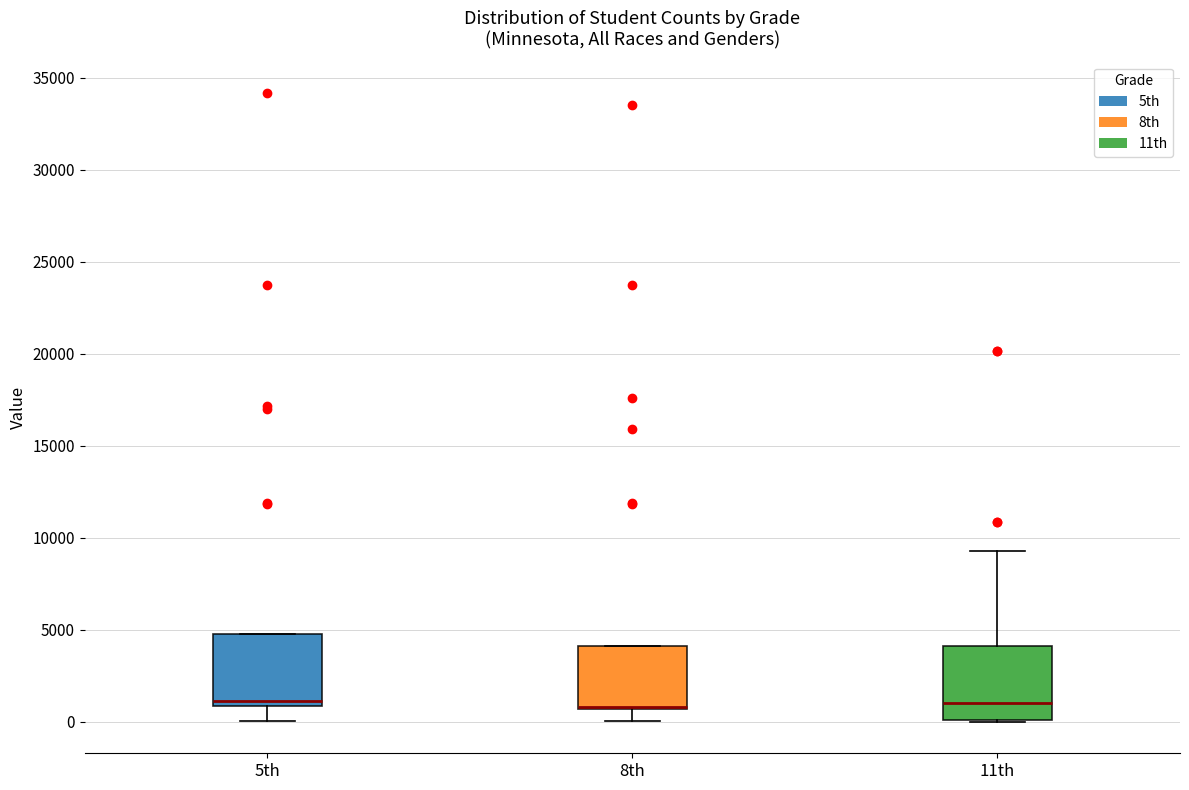

Reading left to right, read every box against the y-axis: the position of its median line, the range the box covers, and the ends of its whiskers. The values are not printed on the chart, so give them approximately, as read against the axis.

5th: median 1000 (just above the box's lower edge), box 1000 to 5000, whiskers 0 to 5000
8th: median 1000 (drawn on the box's lower edge), box 500 to 4000, whiskers 0 to 4000
11th: median 1000, box 0 to 4000, whiskers 0 to 9500